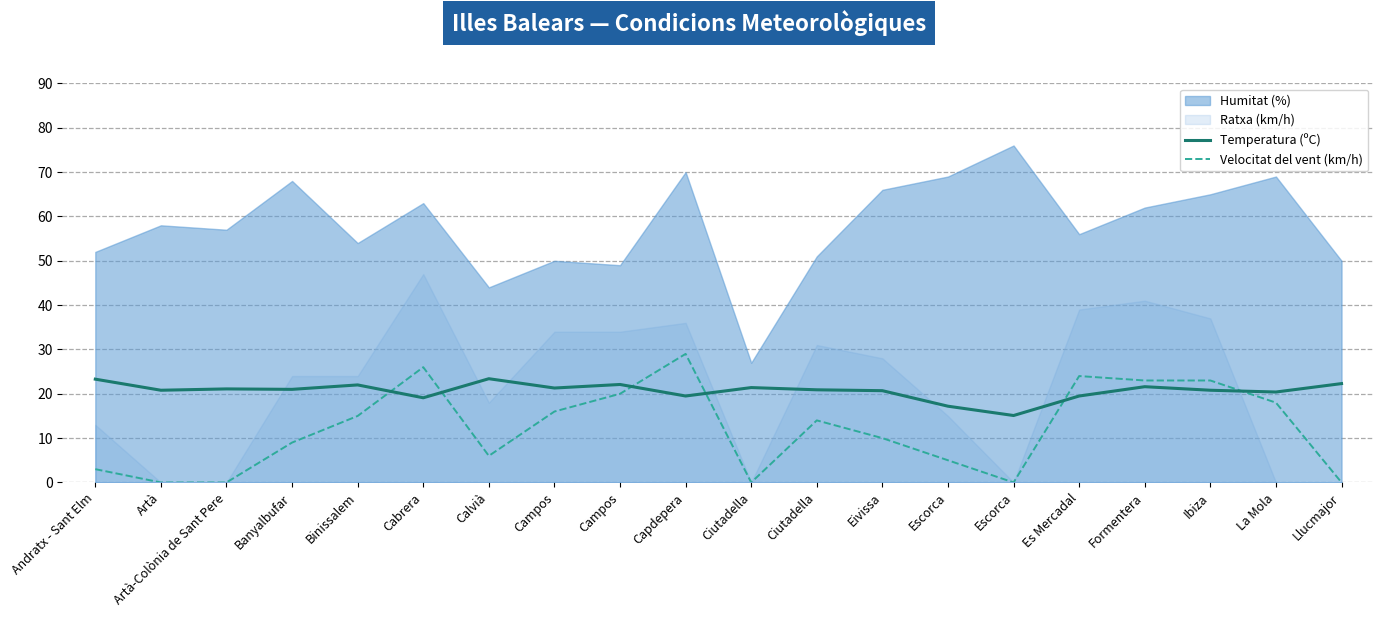

Is the value of Velocitat del vent (km/h) at Andratx - Sant Elm greater than the value of Temperatura (ºC) at Formentera?

No